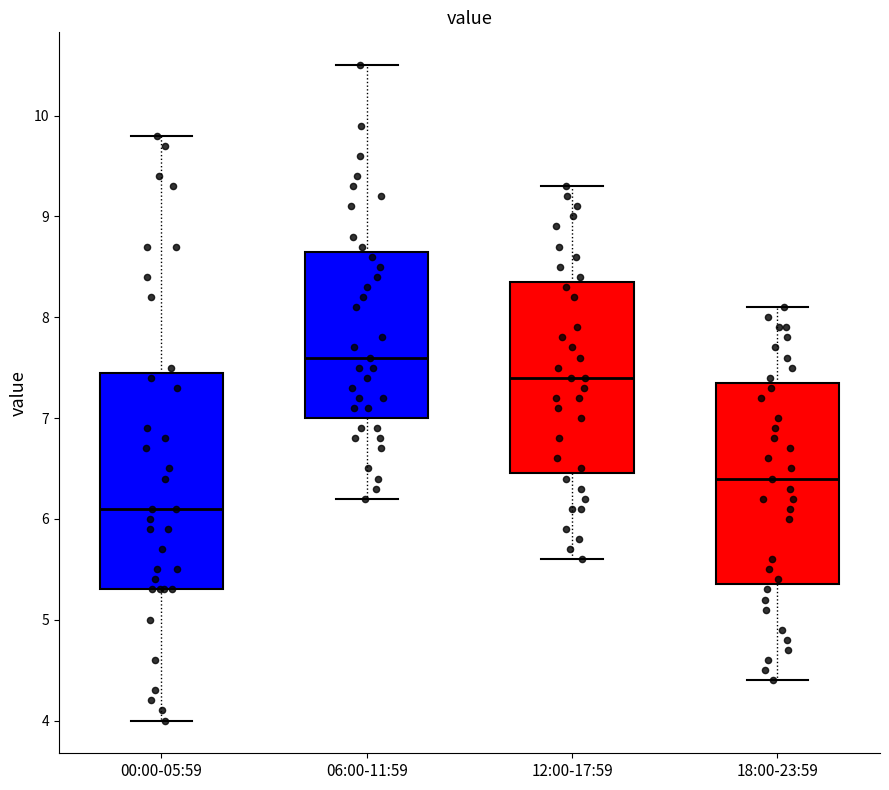

Where does the upper whisker of the box for 06:00-11:59 end on the y-axis? The values are not printed on the chart, so give them approximately, as read against the axis.

10.5